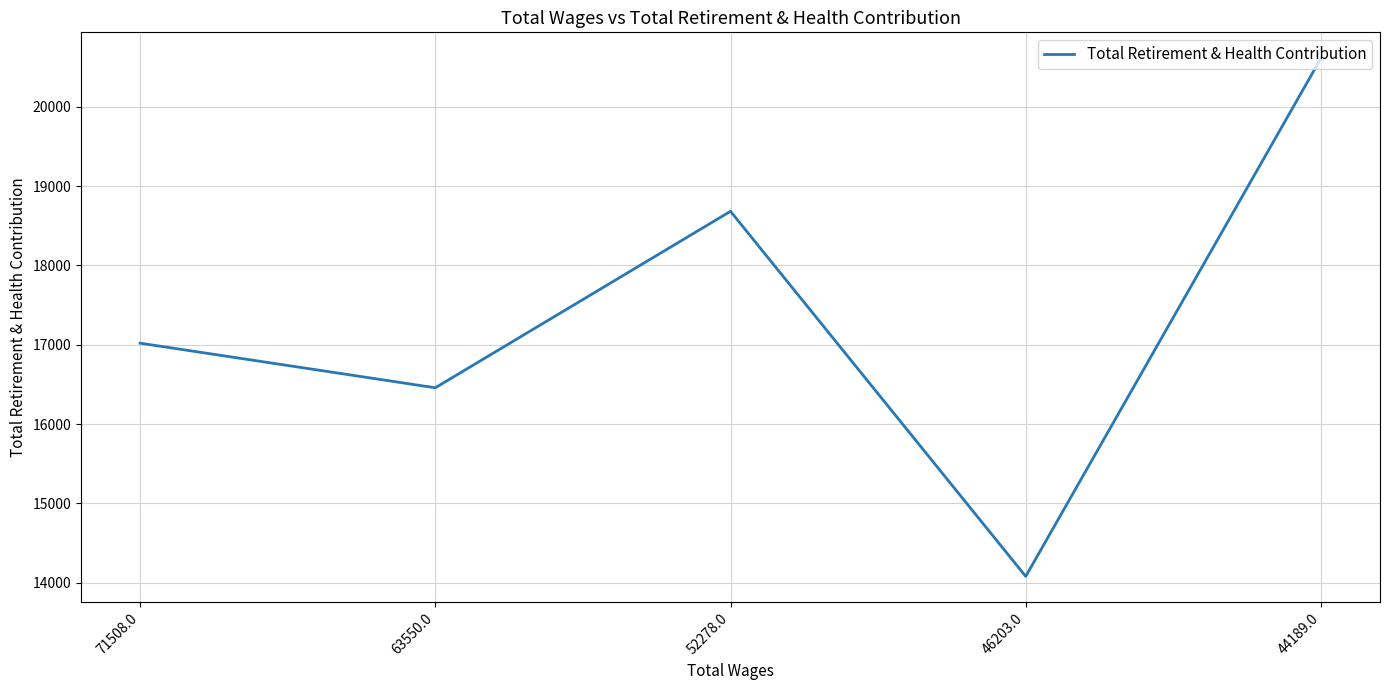

How many values are below 17020?

2